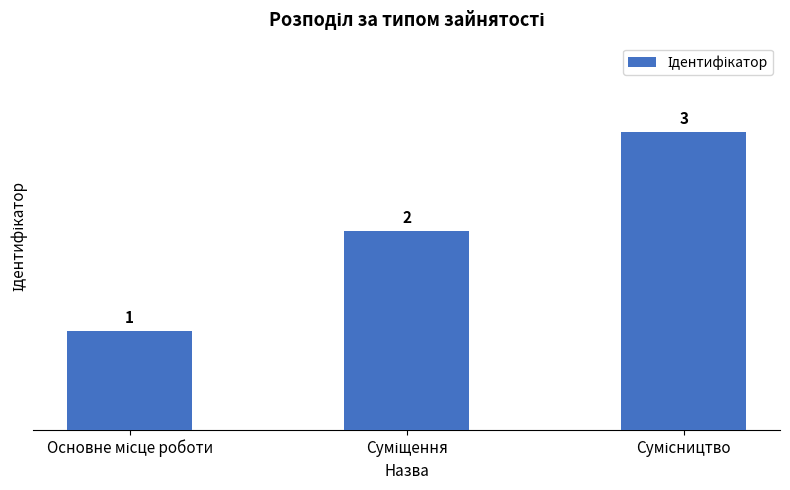

How many values are between 1 and 3?

3